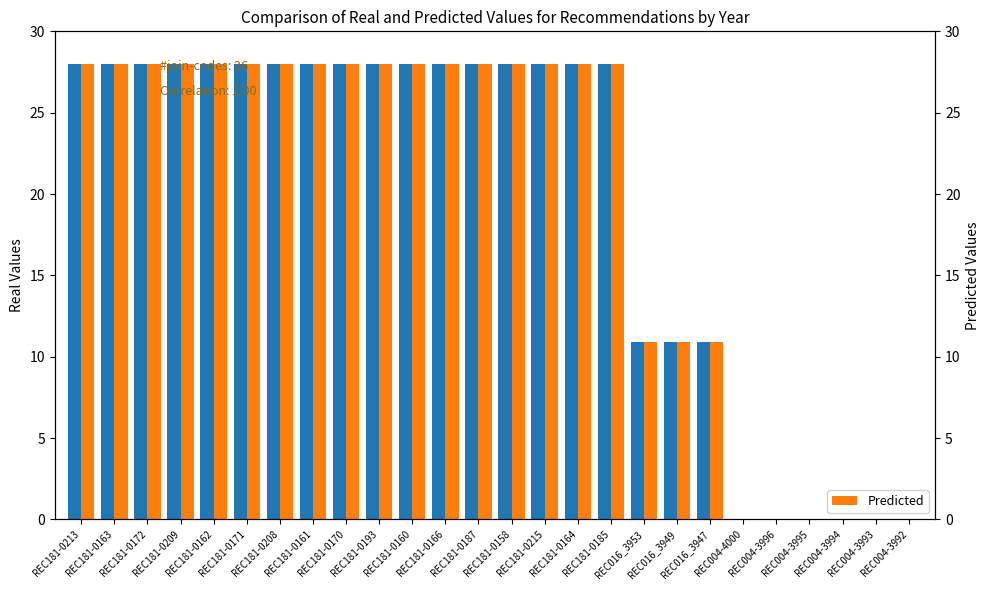

Between REC181-0172 and REC004-3994, which series saw the biggest shift?

Real